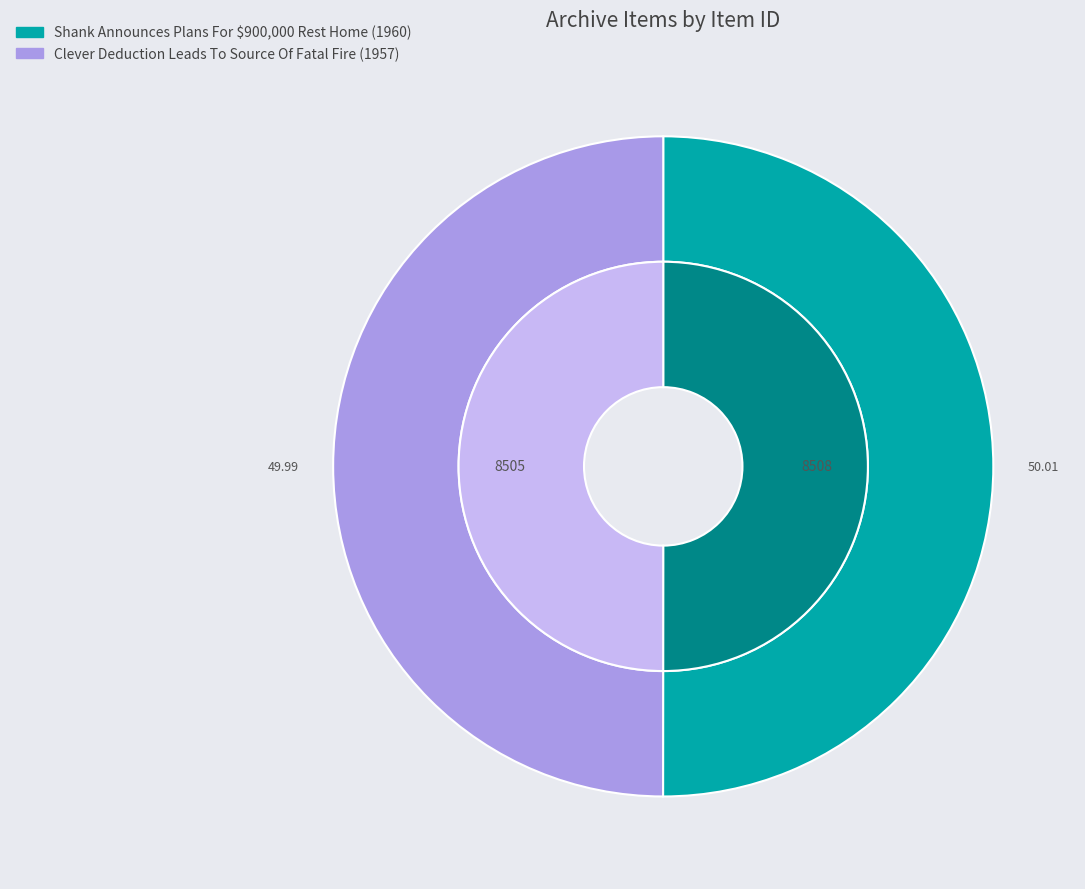

What percentage is NOT represented by Shank Announces Plans For $900,000 Rest Home (1960)?

50.0%